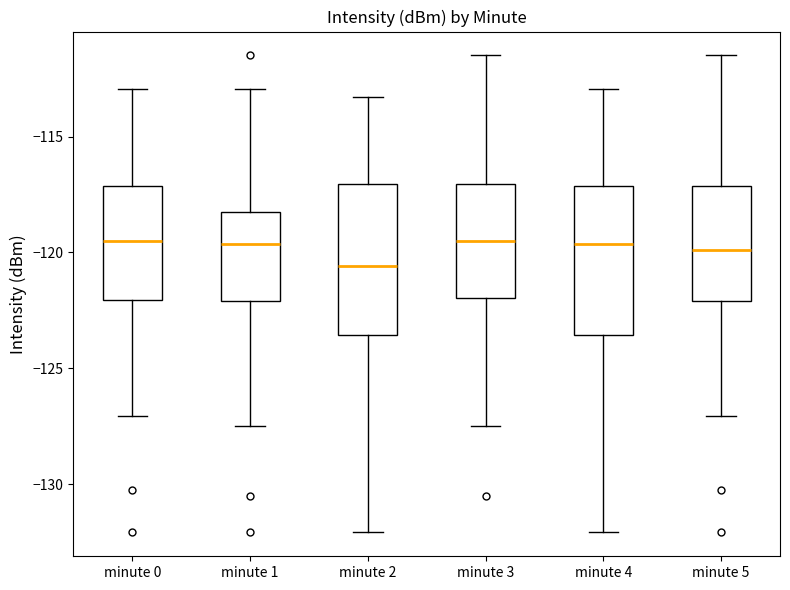

Reading left to right, transcribe this box plot: for each box, give where its median line is, the range the box spans, and where its two whiskers end, as read against the y-axis. The values are not printed on the chart, so give them approximately, as read against the axis.

minute 0: median -119.5, box -122.0 to -117.0, whiskers -127.0 to -113.0
minute 1: median -119.5, box -122.0 to -118.0, whiskers -127.5 to -113.0
minute 2: median -120.5, box -123.5 to -117.0, whiskers -132.0 to -113.5
minute 3: median -119.5, box -122.0 to -117.0, whiskers -127.5 to -111.5
minute 4: median -119.5, box -123.5 to -117.0, whiskers -132.0 to -113.0
minute 5: median -120.0, box -122.0 to -117.0, whiskers -127.0 to -111.5